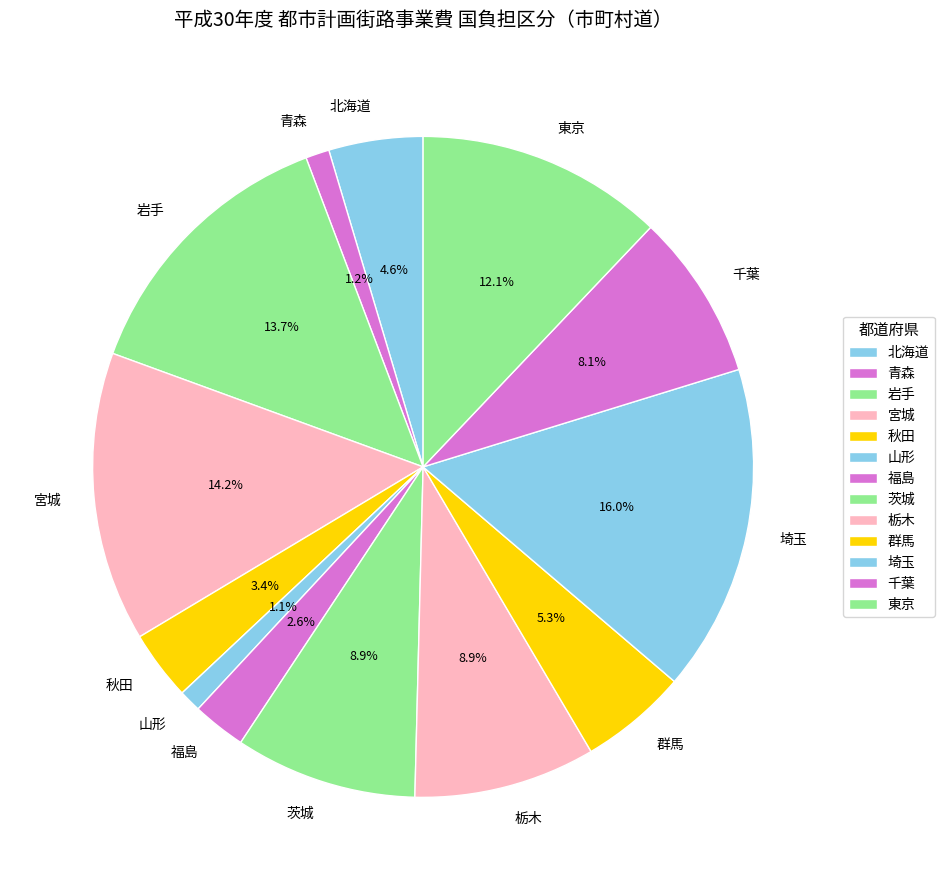

To the nearest percent, what is the combined percentage of 茨城 and 秋田?

12%